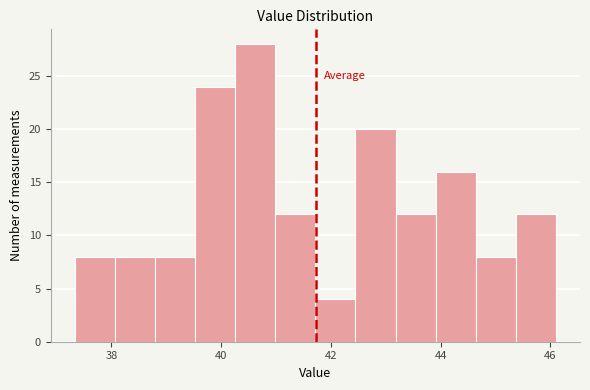

Read against the x-axis, roughly where is the centre of the tallest bar?

40.6